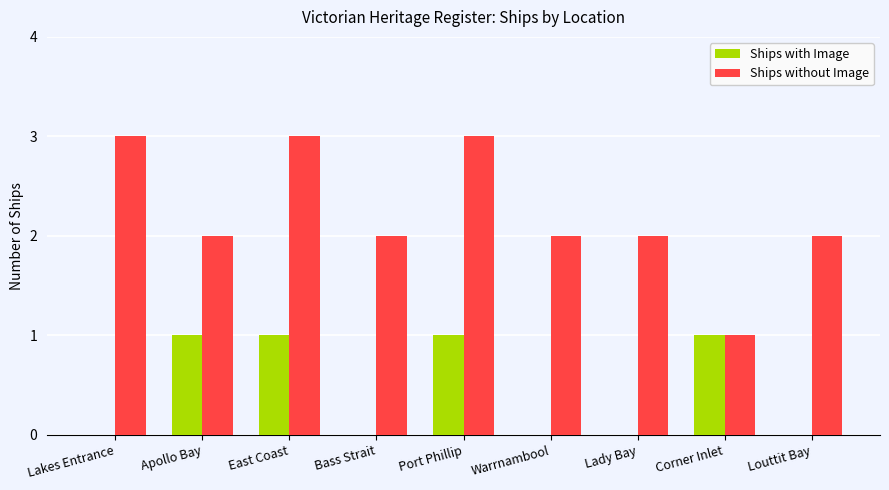

The Ships without Image series shows 2 at Bass Strait. True or false?

True